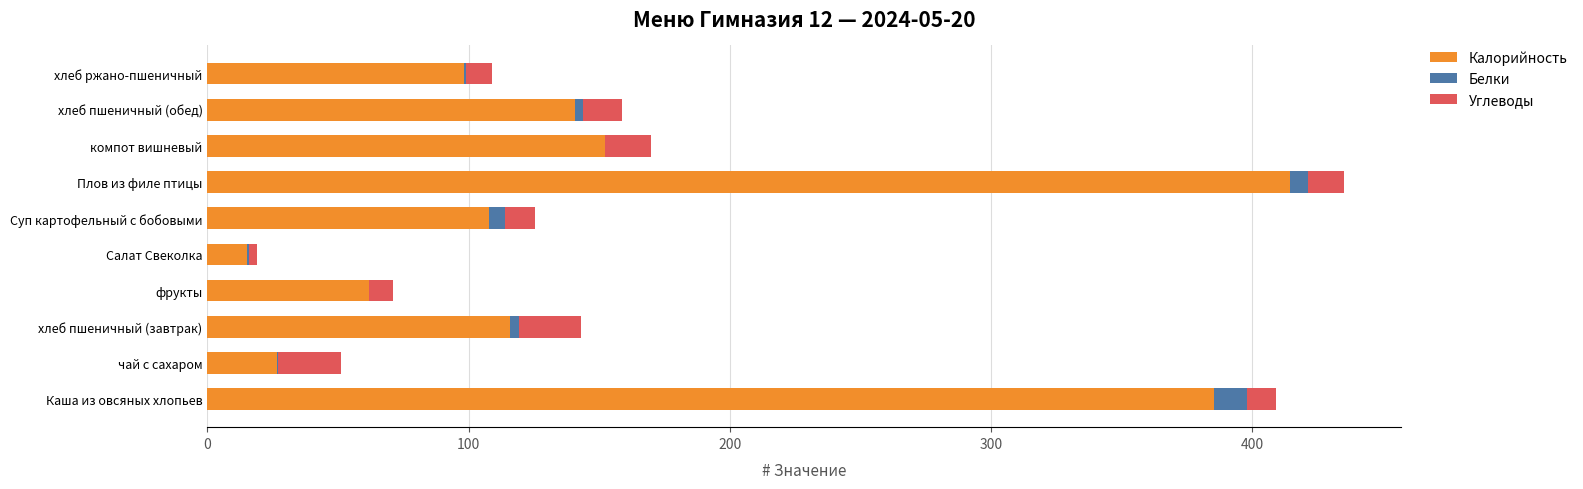

The value of Калорийность at чай с сахаром is 26.8. True or false?

True